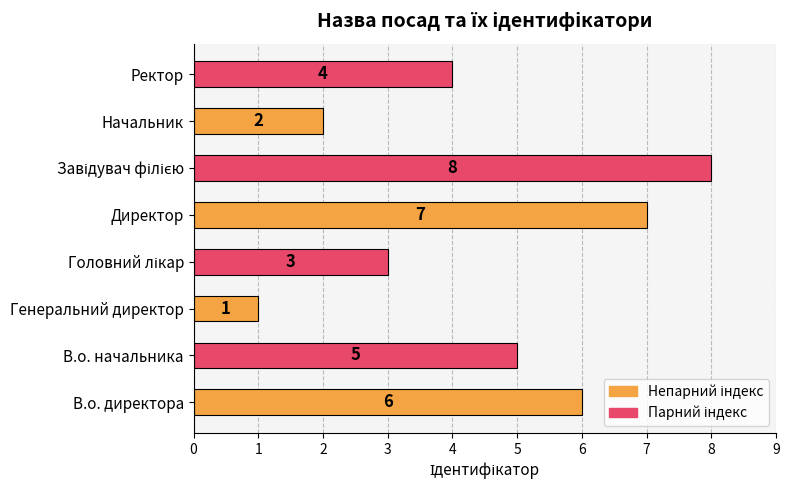

What is the greatest value displayed?

8